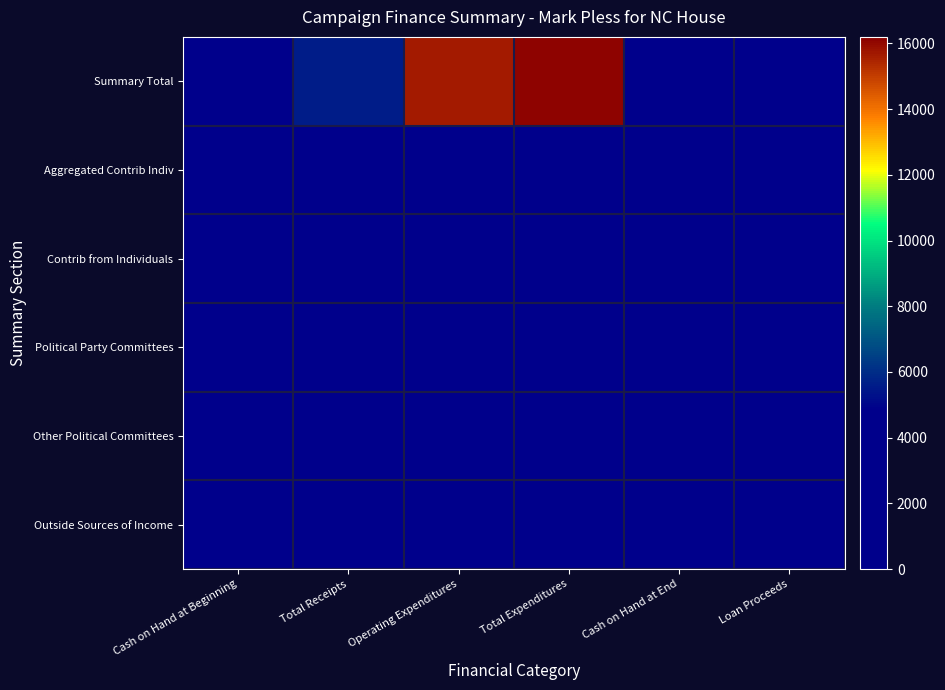

Reading right to left, extract all data points from this chart.

Summary Total: Loan Proceeds=0.0	Cash on Hand at End=0.0	Total Expenditures=16124.6	Operating Expenditures=15662.5	Total Receipts=5576.8	Cash on Hand at Beginning=2481.1
Aggregated Contrib Indiv: Loan Proceeds=0.0	Cash on Hand at End=0.0	Total Expenditures=462.1	Operating Expenditures=462.1	Total Receipts=578.4	Cash on Hand at Beginning=0.0
Contrib from Individuals: Loan Proceeds=0.0	Cash on Hand at End=0.0	Total Expenditures=0.0	Operating Expenditures=0.0	Total Receipts=1298.4	Cash on Hand at Beginning=0.0
Political Party Committees: Loan Proceeds=0.0	Cash on Hand at End=0.0	Total Expenditures=0.0	Operating Expenditures=0.0	Total Receipts=0.0	Cash on Hand at Beginning=0.0
Other Political Committees: Loan Proceeds=0.0	Cash on Hand at End=0.0	Total Expenditures=0.0	Operating Expenditures=0.0	Total Receipts=2200.0	Cash on Hand at Beginning=0.0
Outside Sources of Income: Loan Proceeds=0.0	Cash on Hand at End=0.0	Total Expenditures=0.0	Operating Expenditures=0.0	Total Receipts=1500.0	Cash on Hand at Beginning=0.0